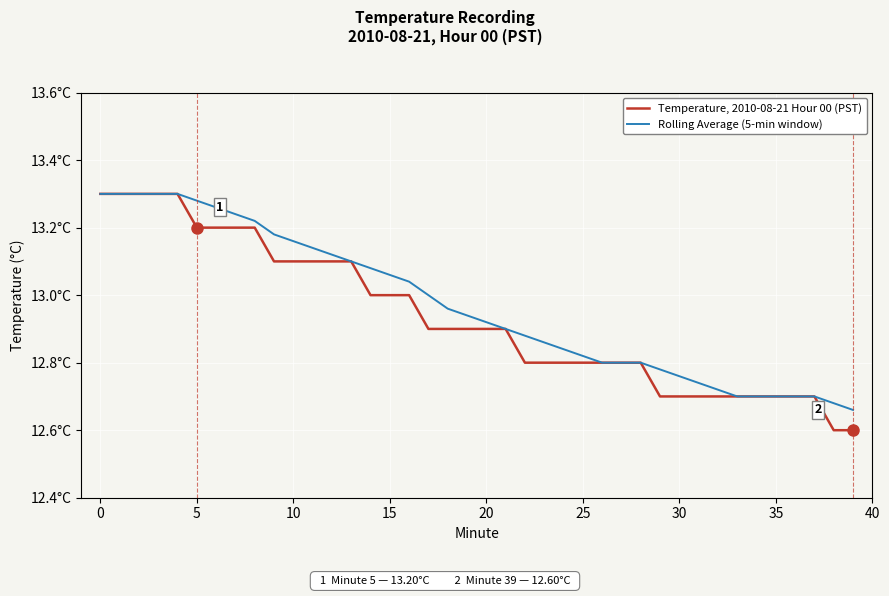

True or false: Rolling Average (5-min window) and Temperature, 2010-08-21 Hour 00 (PST) intersect in this chart.

False